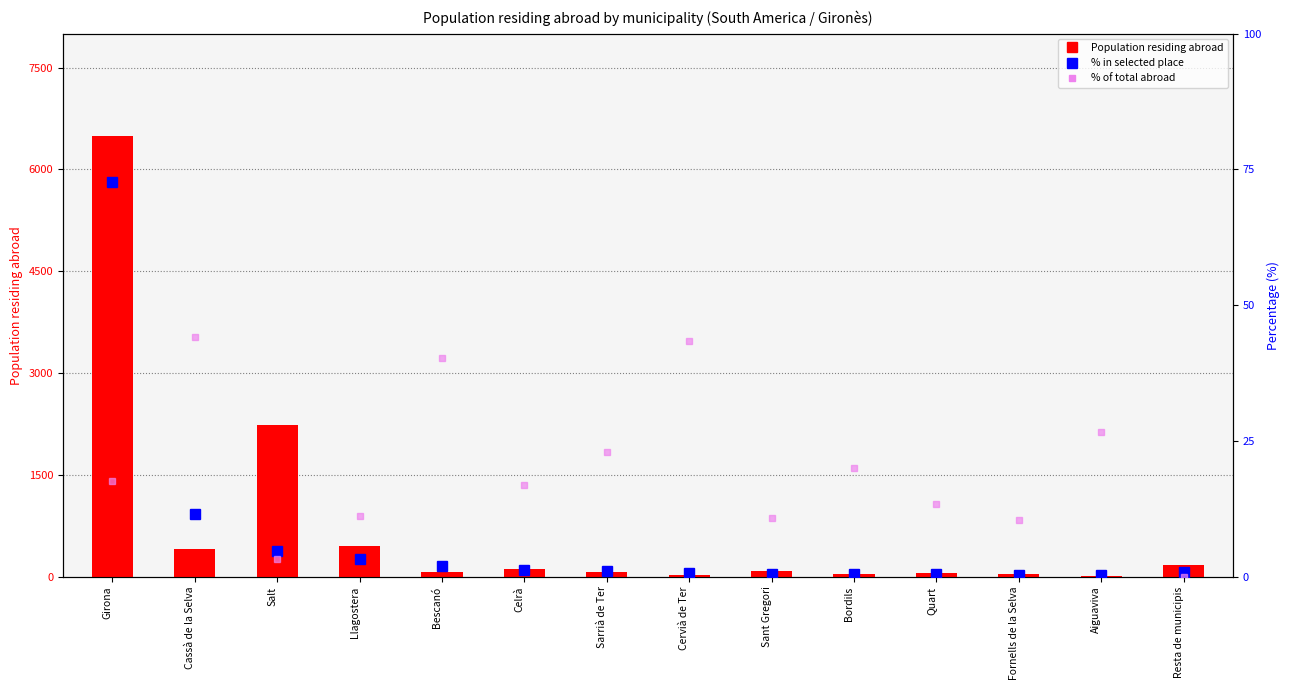

The value of % in selected place at Bescanó is 1.3. True or false?

False